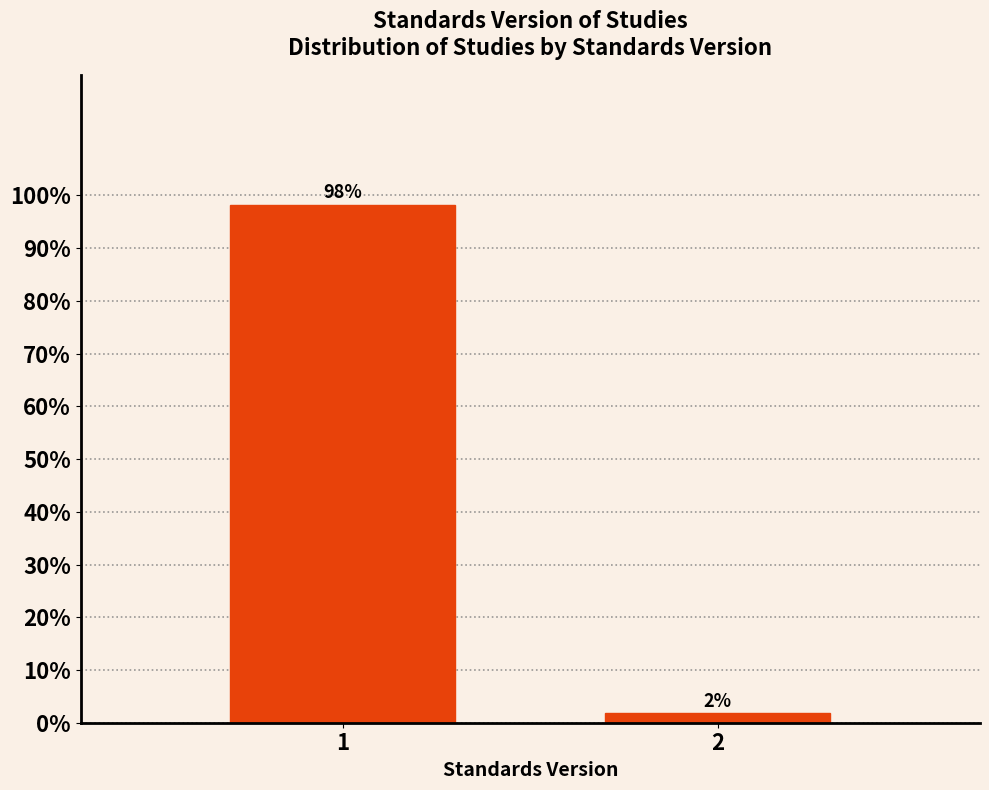

What is the approximate value at 1?

98.2